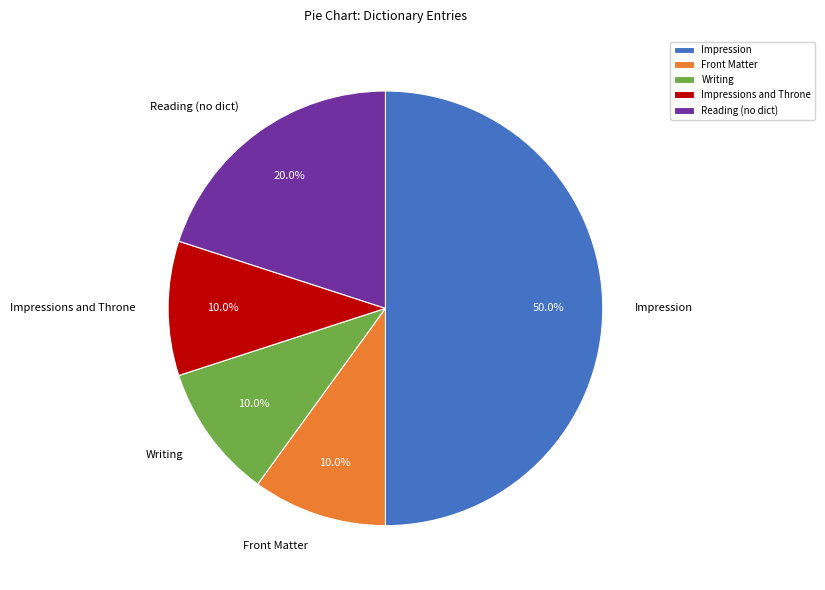

Which slice is the largest?

Impression